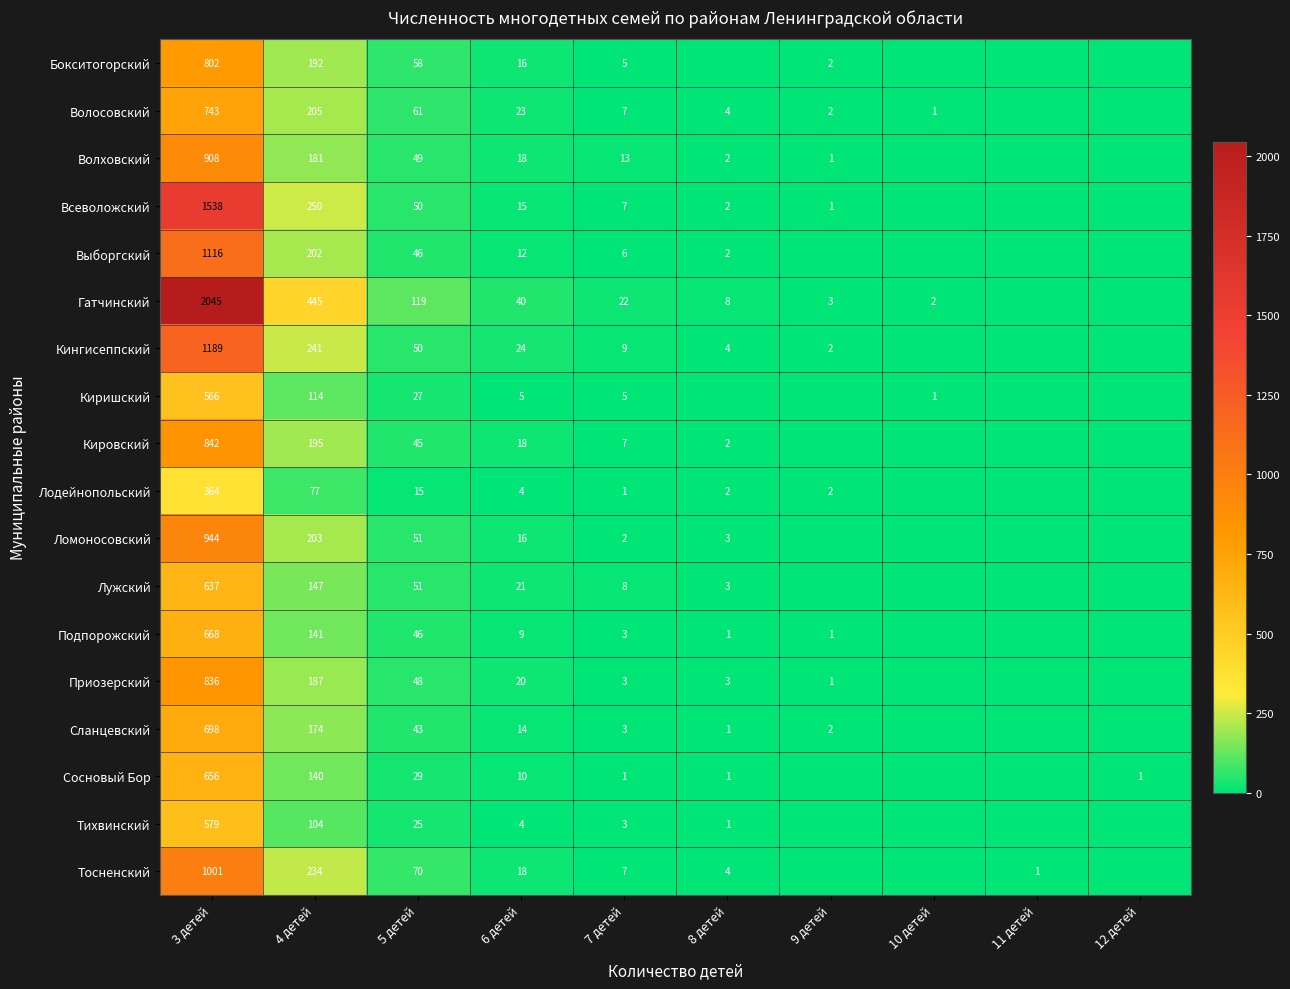

What is the sum of the Тосненский values at 11 детей and 7 детей?

8